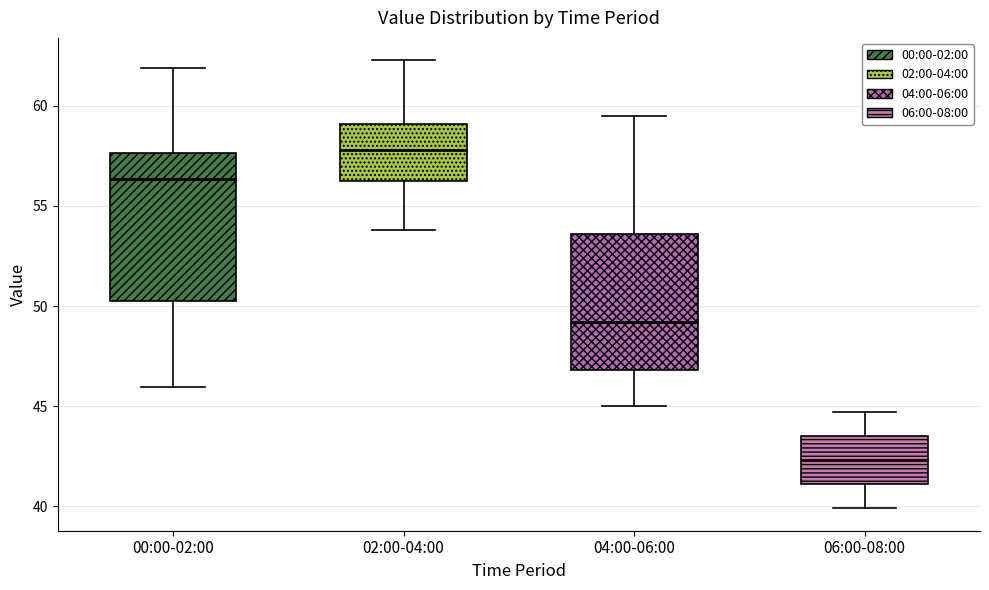

Reading left to right, read every box against the y-axis: the position of its median line, the range the box covers, and the ends of its whiskers. The values are not printed on the chart, so give them approximately, as read against the axis.

00:00-02:00: median 56.5, box 50.0 to 57.5, whiskers 46.0 to 62.0
02:00-04:00: median 58.0, box 56.0 to 59.0, whiskers 54.0 to 62.5
04:00-06:00: median 49.0, box 47.0 to 53.5, whiskers 45.0 to 59.5
06:00-08:00: median 42.5, box 41.0 to 43.5, whiskers 40.0 to 44.5